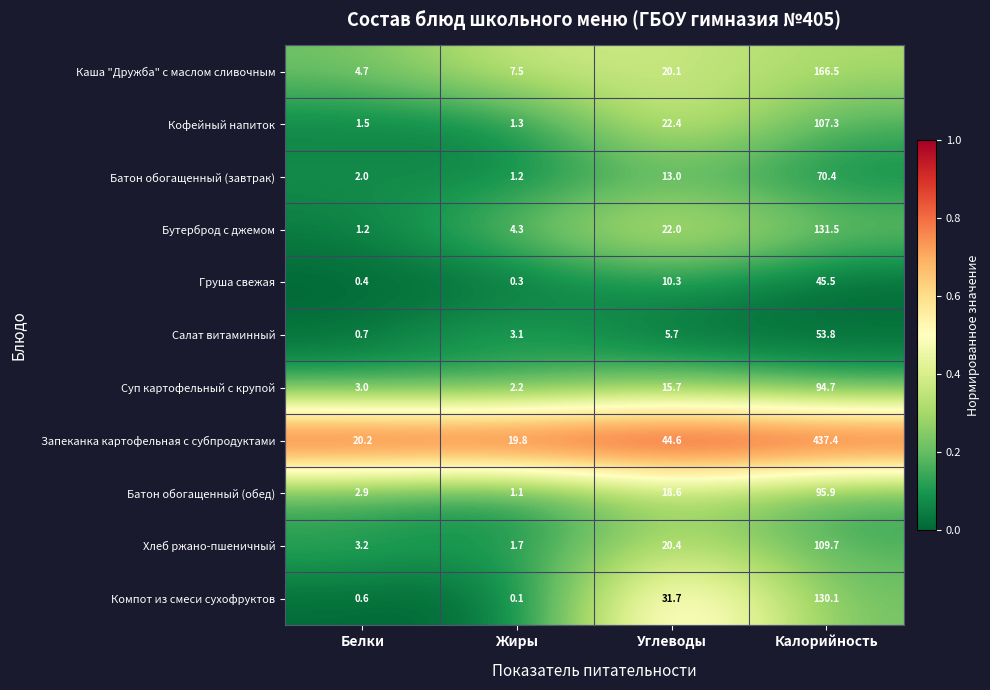

What is the sum of all Бутерброд с джемом values?

159.0